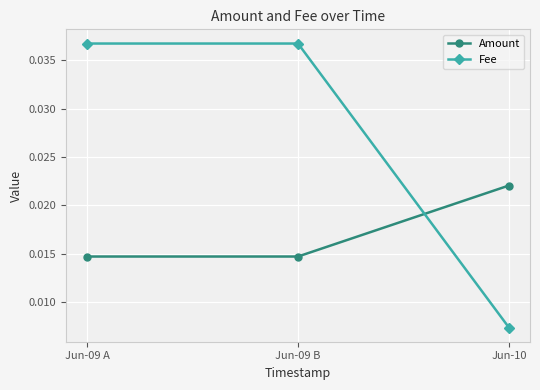

How many lines are shown in the chart?

2